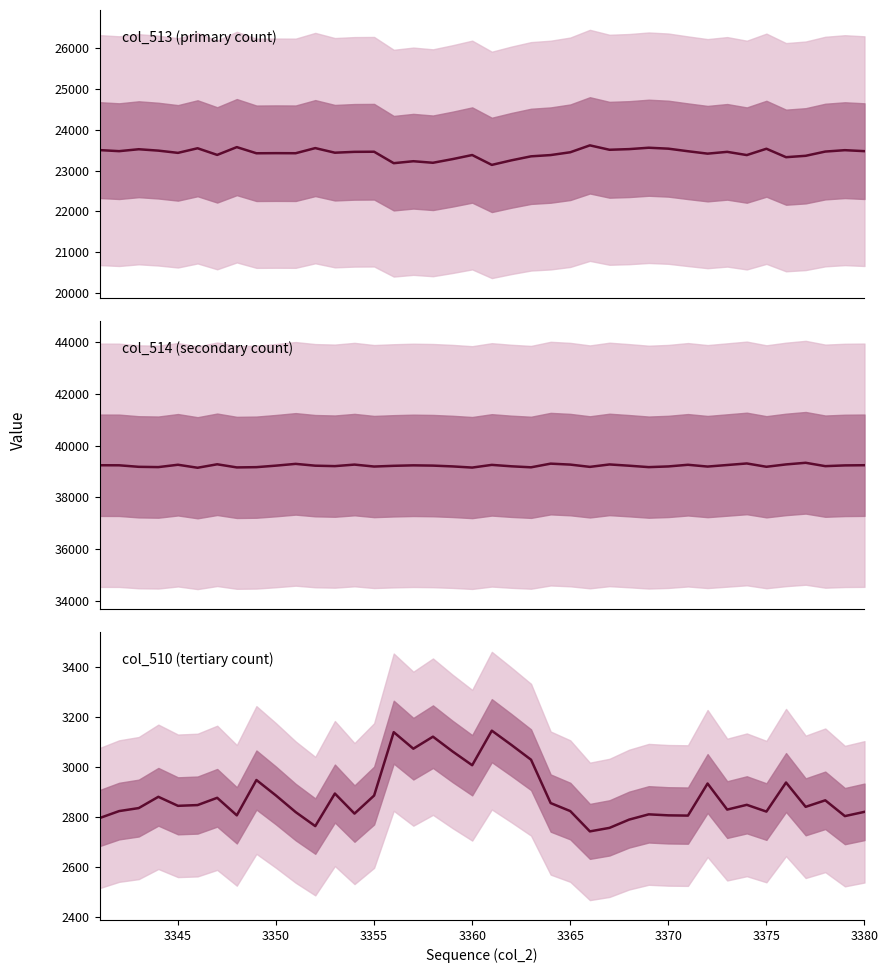

How many series are shown in this chart?

3